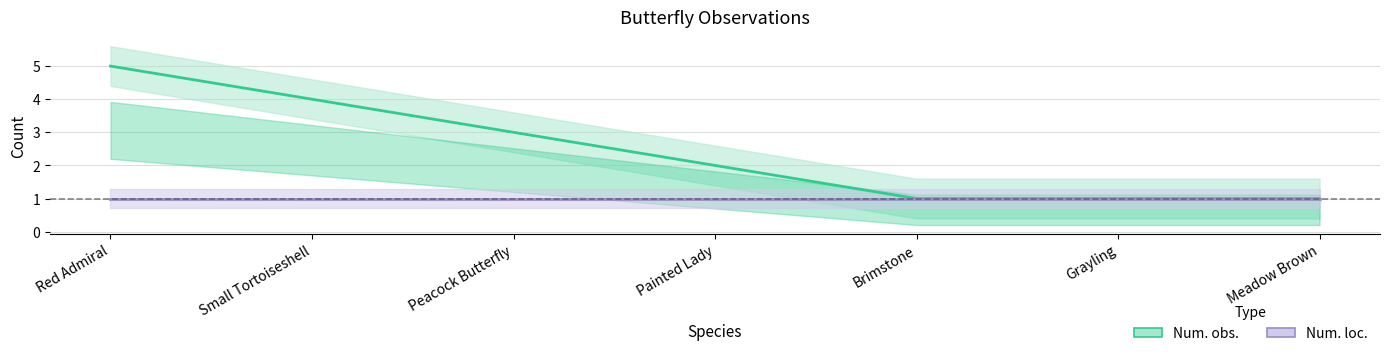

True or false: Num. loc. and Num. obs. cross at least once.

False